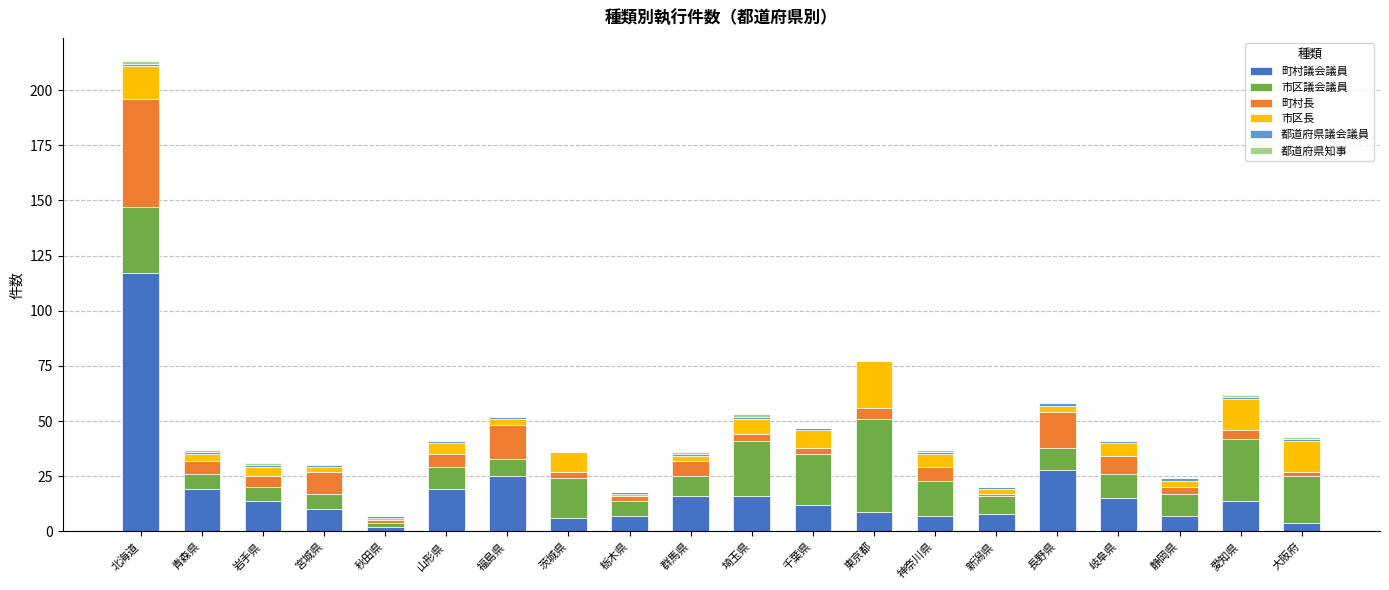

True or false: 町村議会議員 has a value of 15 at 長野県.

False